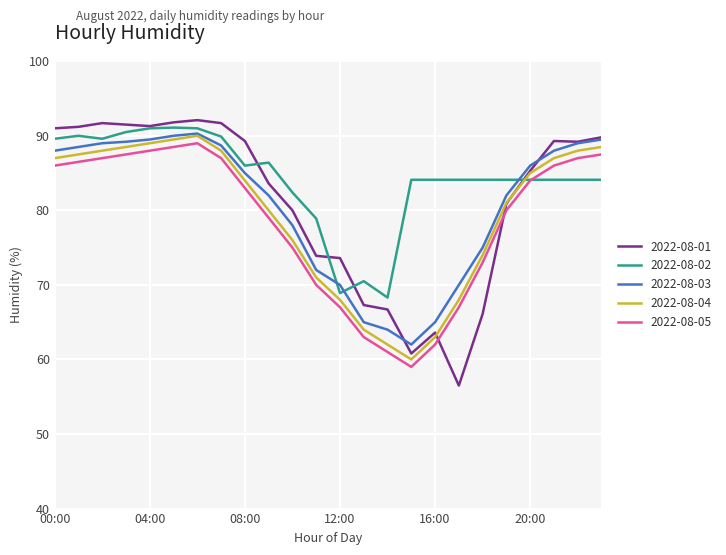

What is the maximum value for 2022-08-02?

91.1